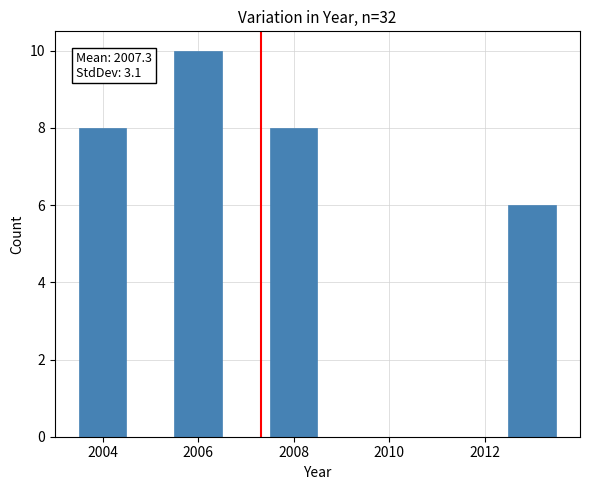

Over which range of the x-axis is the bar tallest?

2005.5 to 2006.5